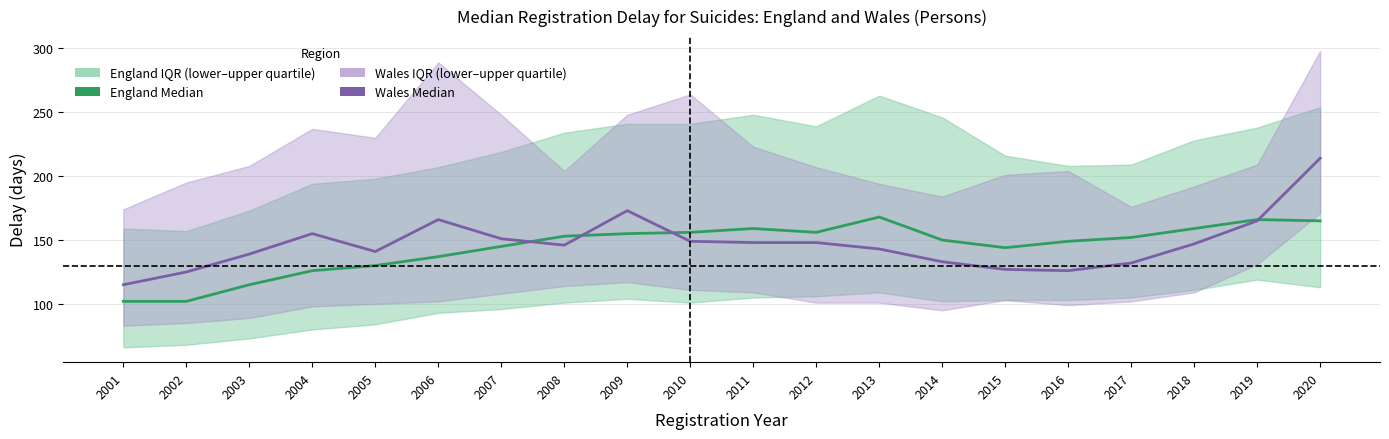

Reading right to left, transcribe all the data shown in this chart.

England Median: 165	166	159	152	149	144	150	168	156	159	156	155	153	145	137	130	126	115	102	102
Wales Median: 214	165	147	132	126	127	133	143	148	148	149	173	146	151	166	141	155	139	125	115